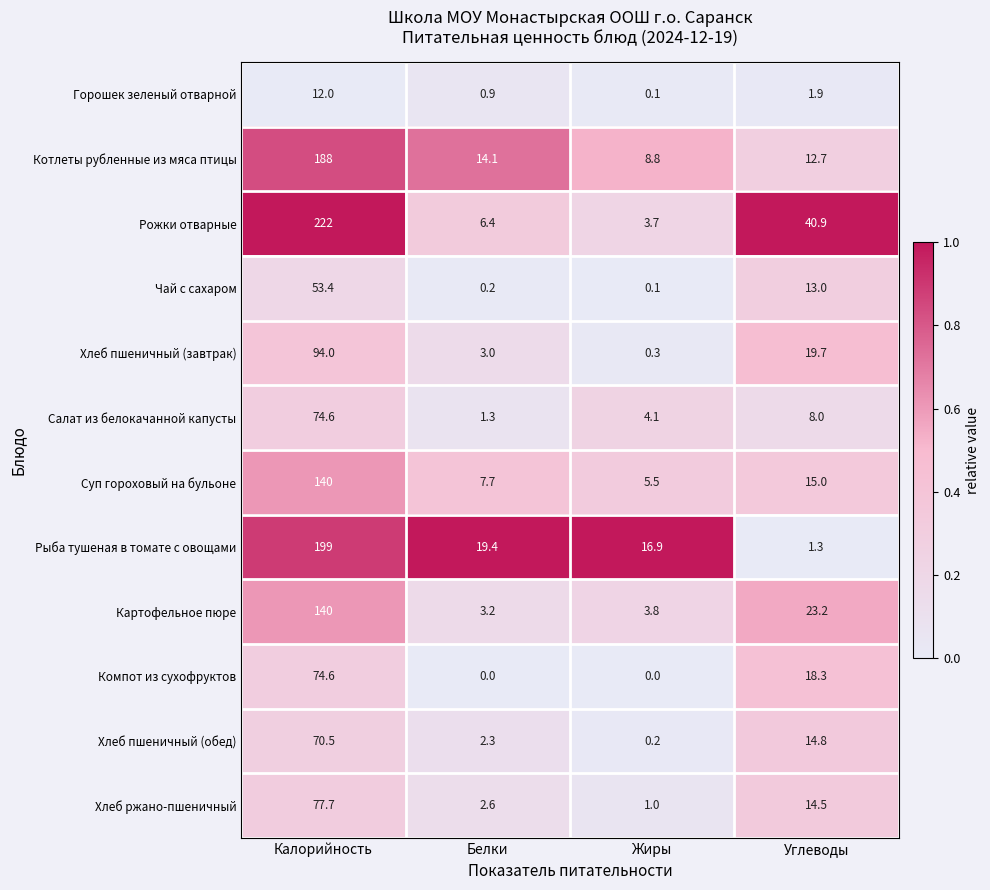

At which label does Компот из сухофруктов first exceed 18?

Калорийность